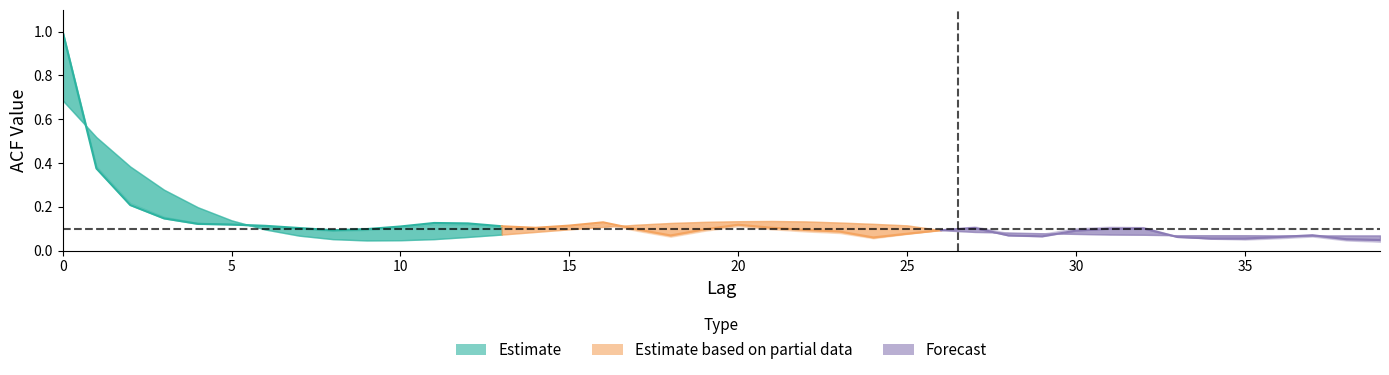

Which category has the lowest value in the acf_shown_smooth series?

9